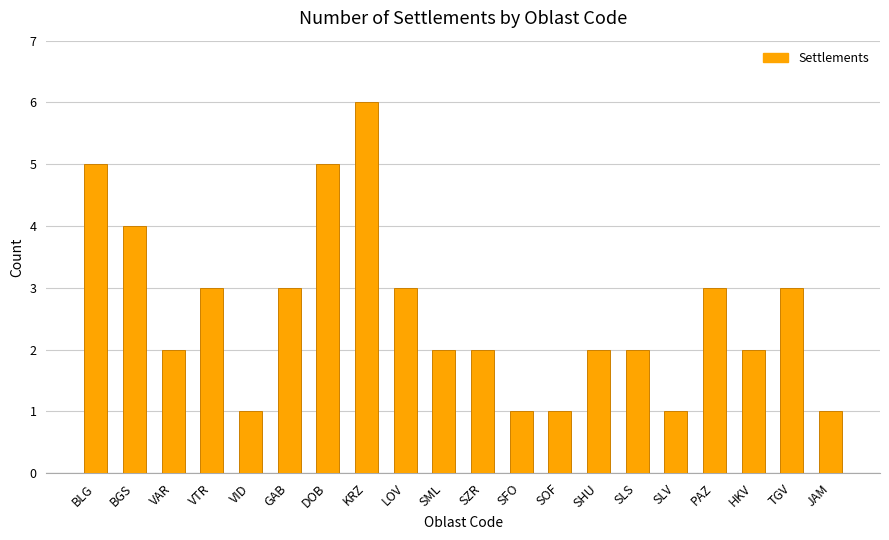

Reading left to right, list all the values displayed in this chart.

5	4	2	3	1	3	5	6	3	2	2	1	1	2	2	1	3	2	3	1